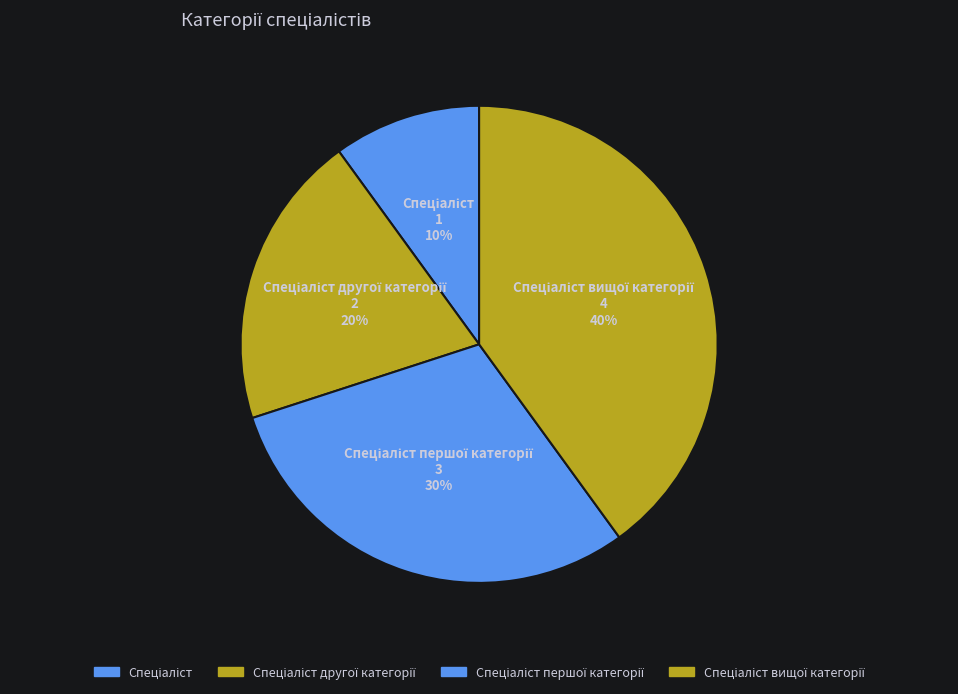

How many segments does this pie chart have?

4